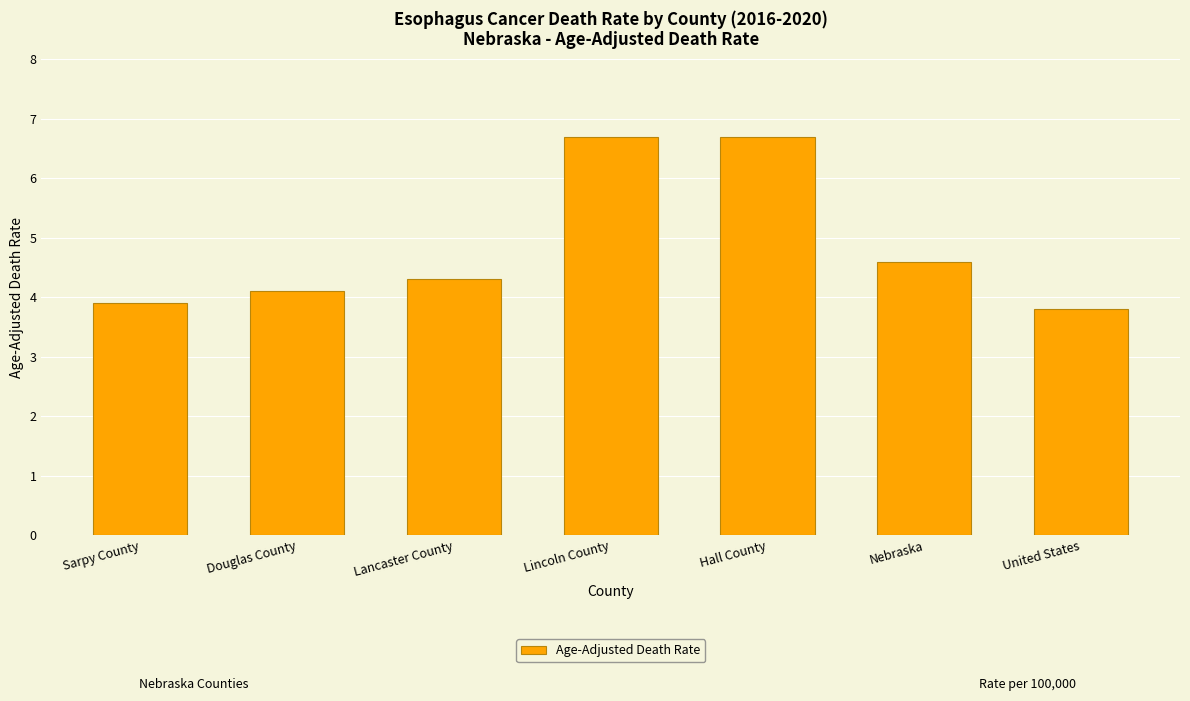

Is it true that the value at Hall County is 6.7?

True